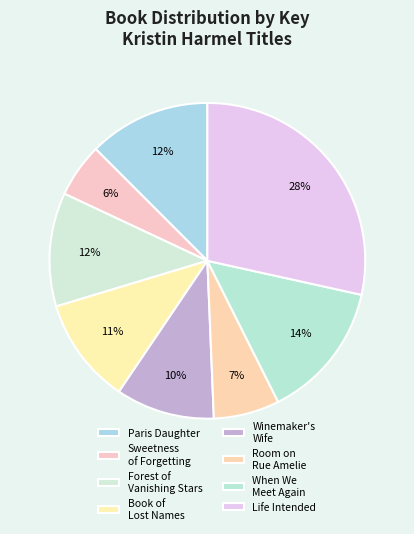

Which category has the biggest portion of the pie?

Life Intended